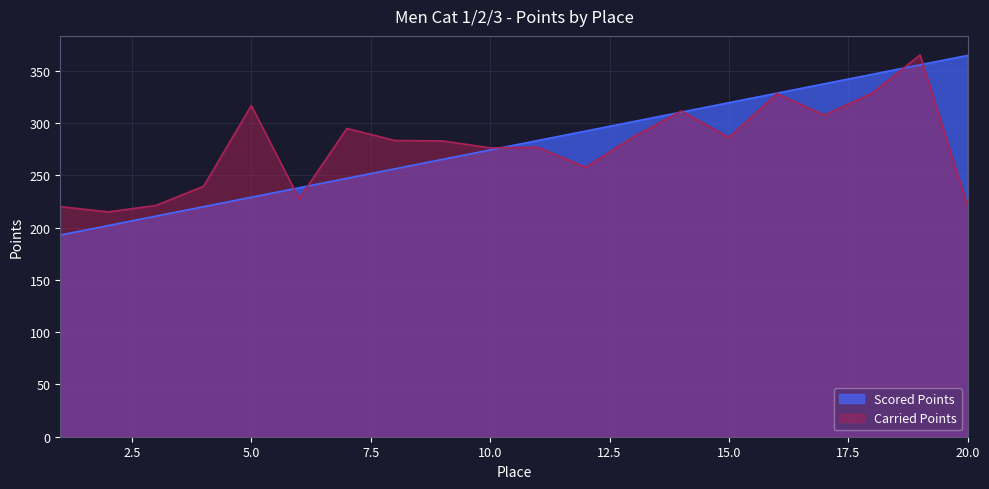

Rank the series by their average value, from lowest to highest.

Carried Points, Scored Points